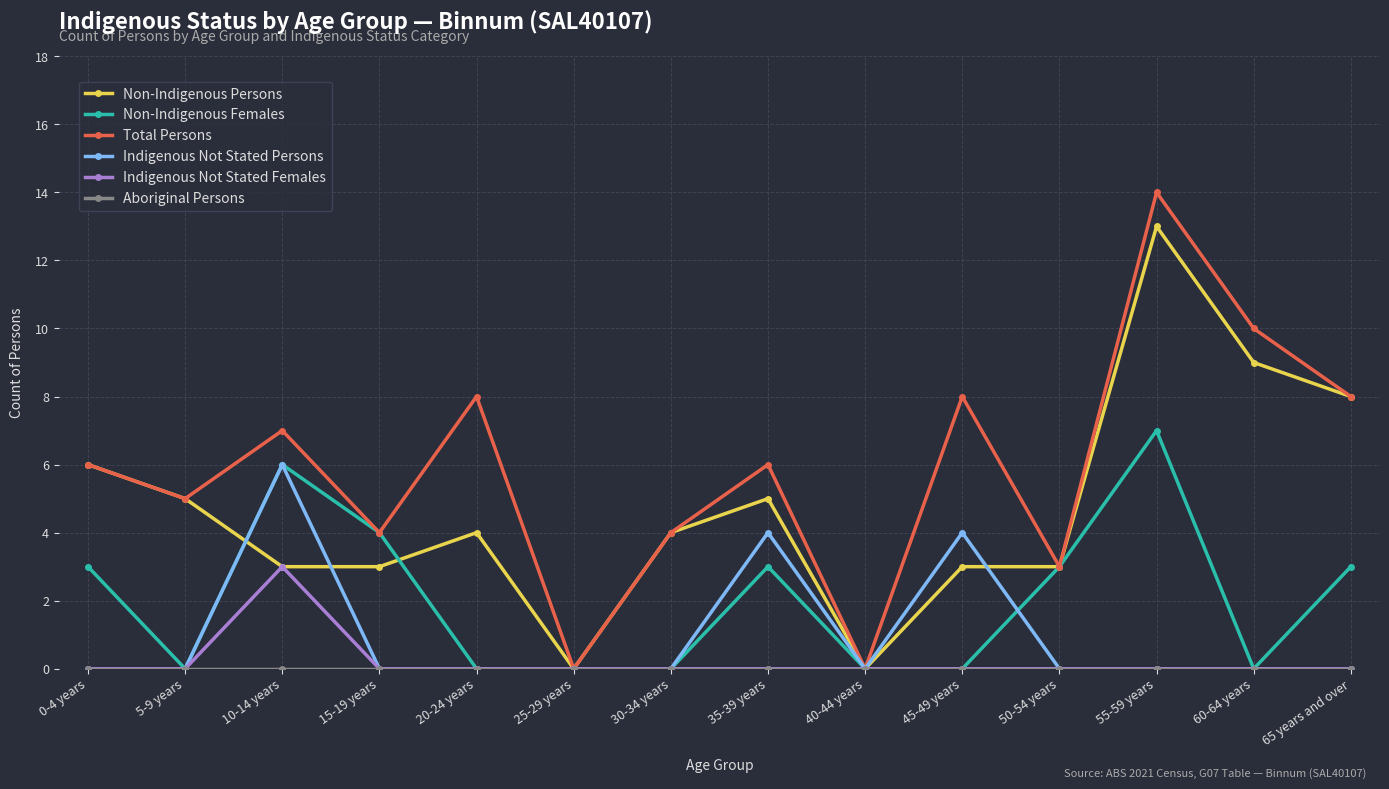

What is the spread (max minus min) of values at 65 years and over?

8